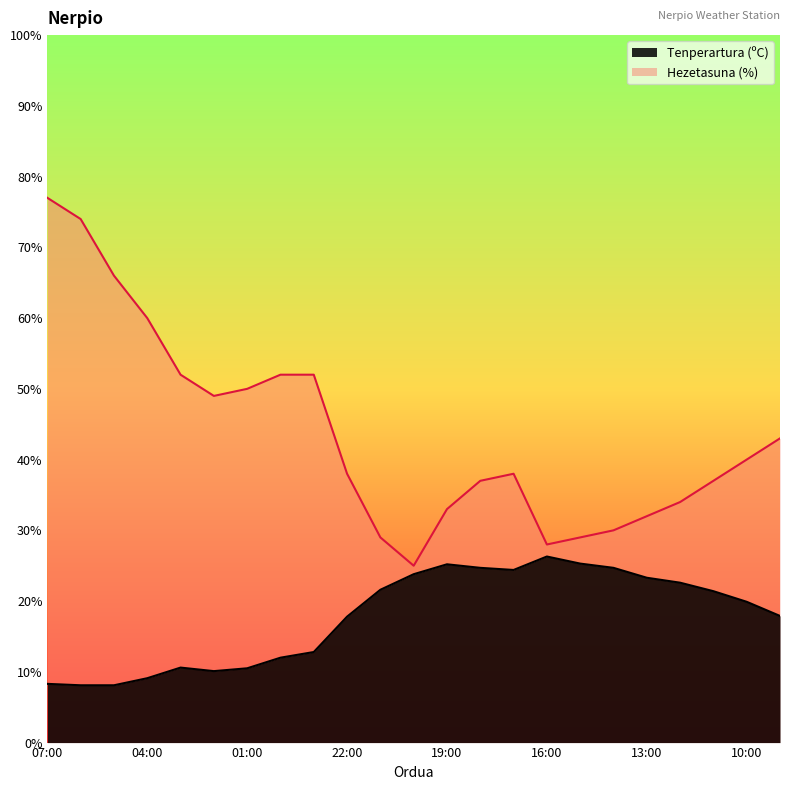

Rank the series by their average value, from lowest to highest.

Tenperartura (ºC), Hezetasuna (%)